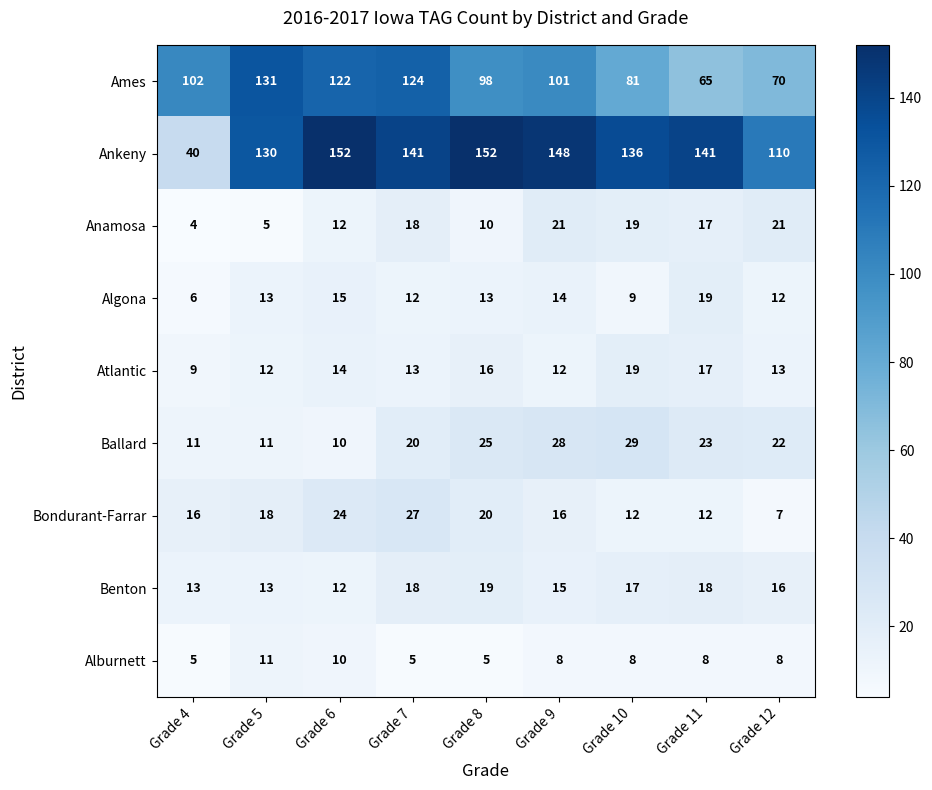

What is the difference between the highest and lowest values at Grade 8?

147